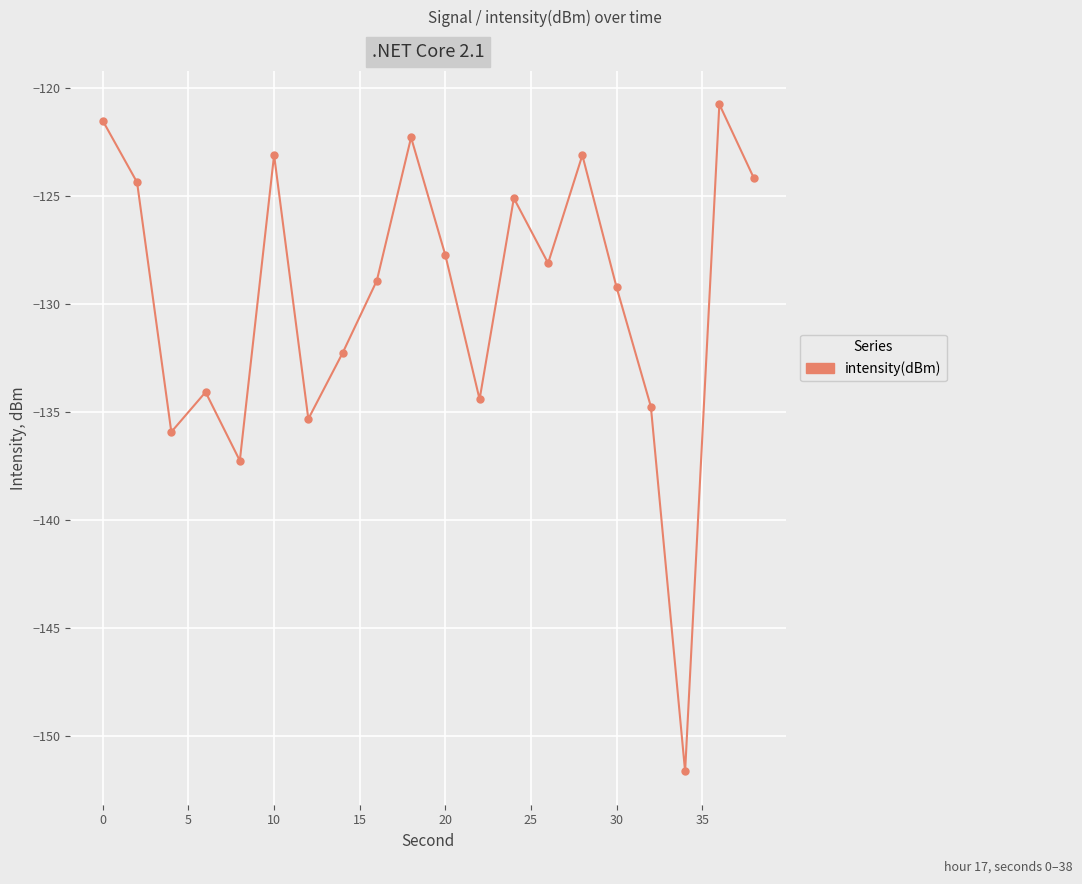

How many interior local peaks (higher than both neighbors) does the data have?

6